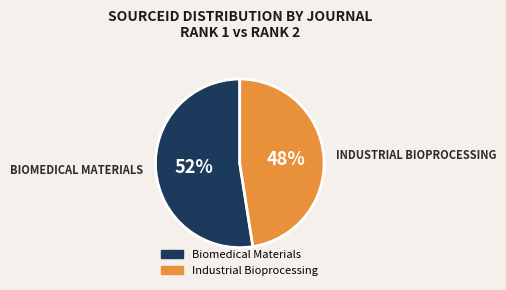

The Biomedical Materials slice represents 52% of the pie. True or false?

True